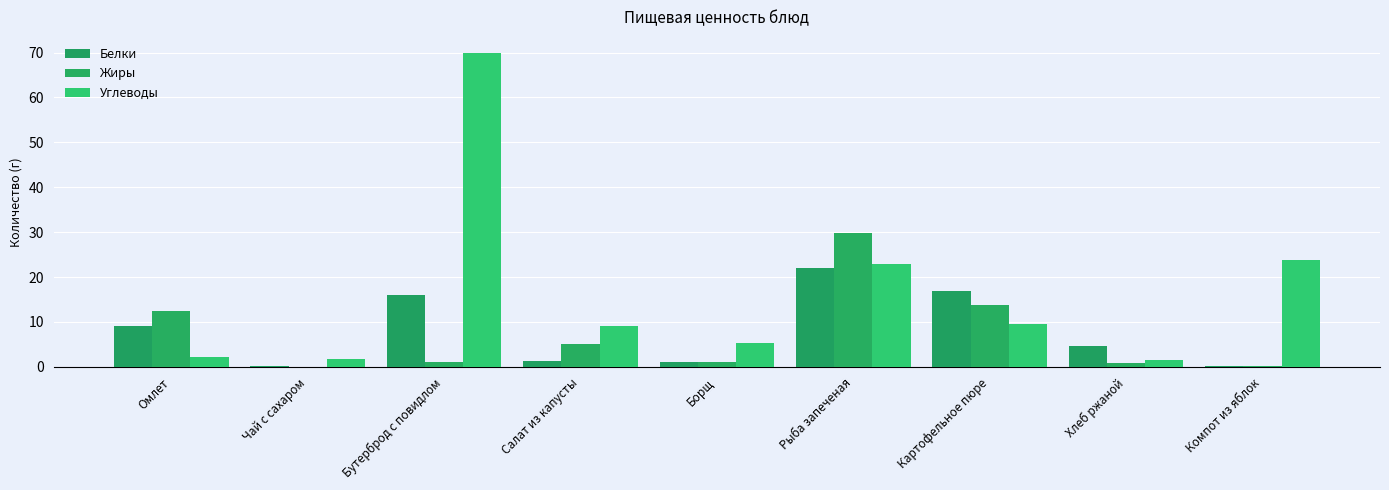

Reading left to right, transcribe all the data shown in this chart.

Белки: 9.0	0.1	16.0	1.4	1.0	22.1	17.0	4.6	0.2
Жиры: 12.5	0.0	1.0	5.1	1.2	29.8	13.8	0.8	0.2
Углеводы: 2.2	1.8	70.0	9.0	5.3	23.0	9.5	1.6	23.9